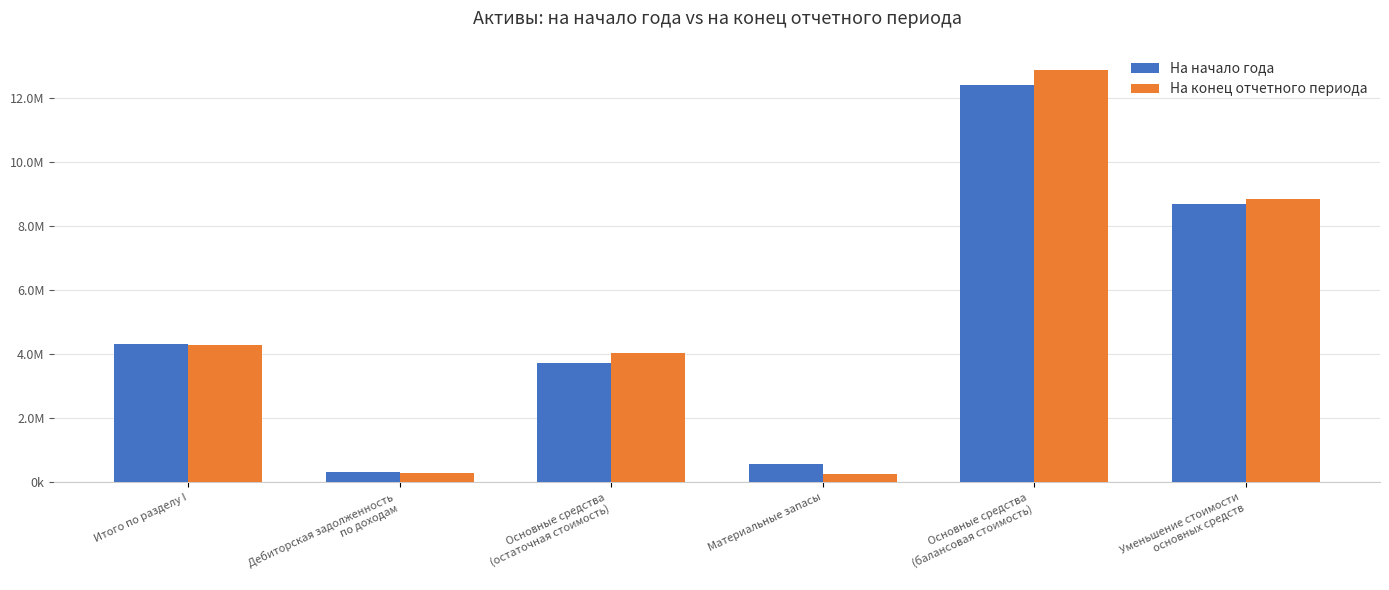

What is the maximum value for На конец отчетного периода?

12899839.3